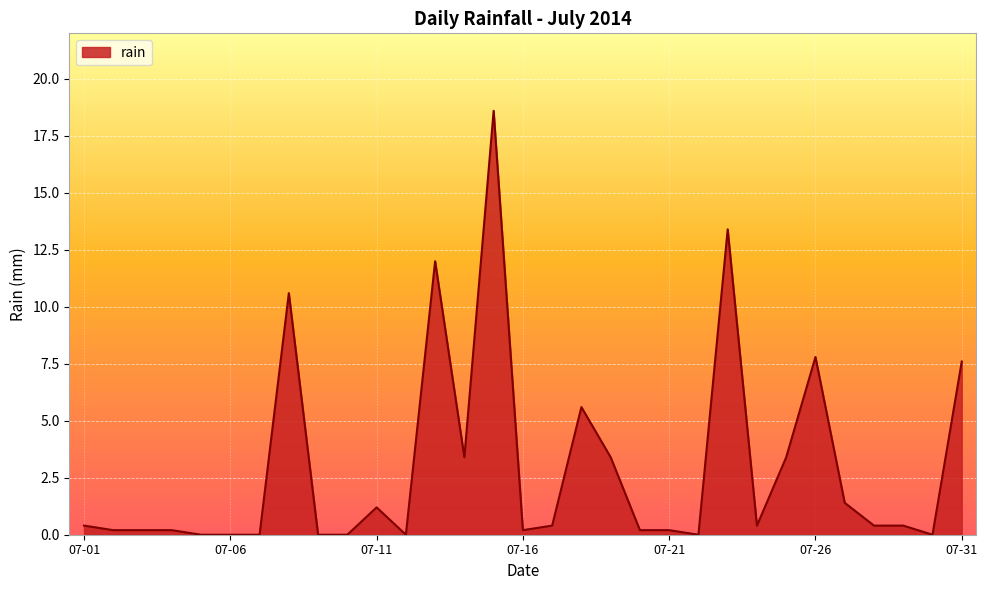

Does the chart display data point markers on the line(s)?

No